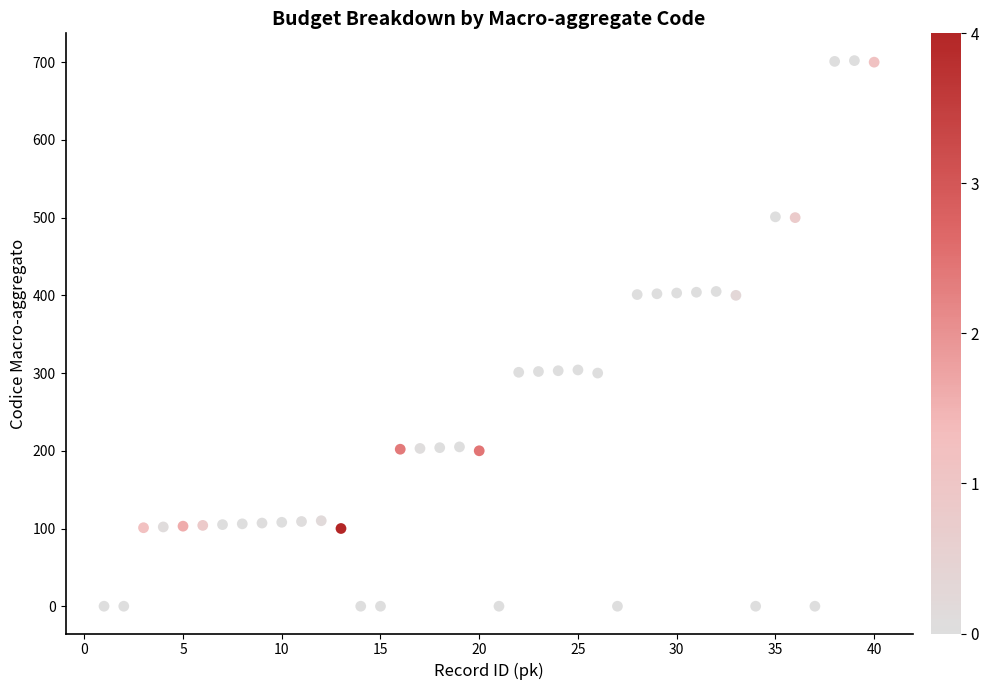

What is the range of Y values (max minus min)?

702